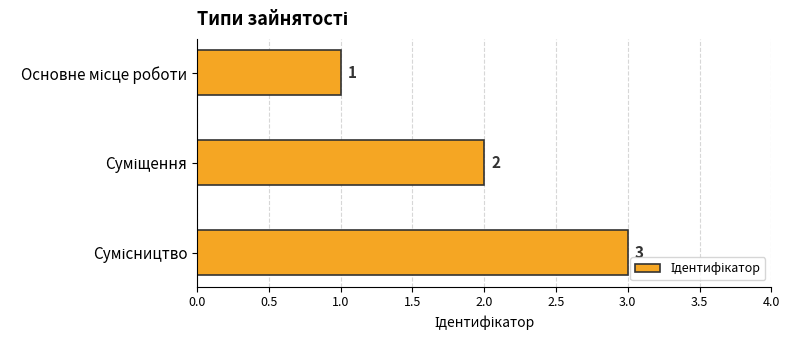

What is the value of the 3rd bar from the top?

3